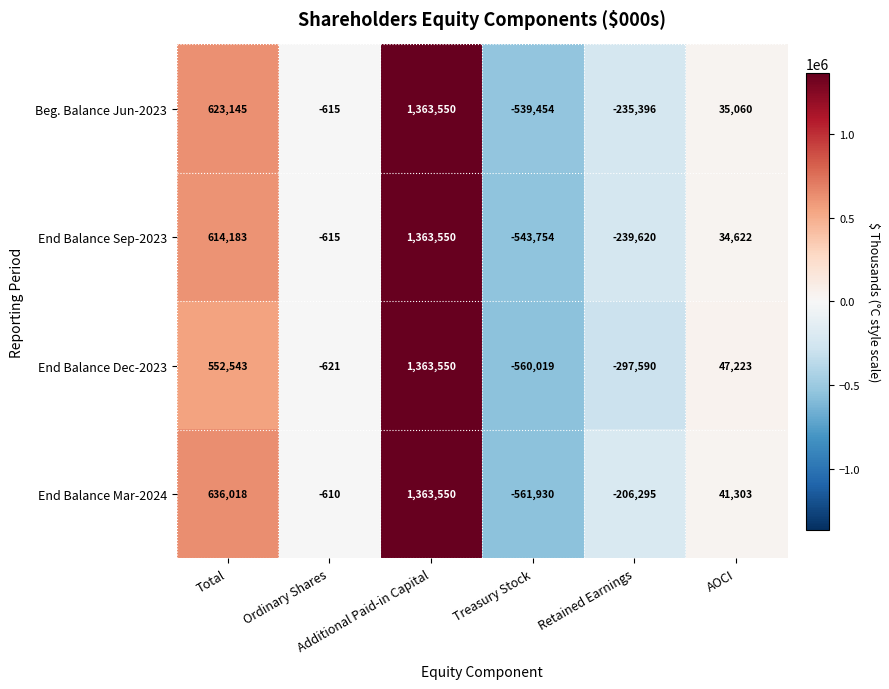

Which series has the widest spread of values?

End Balance Mar-2024